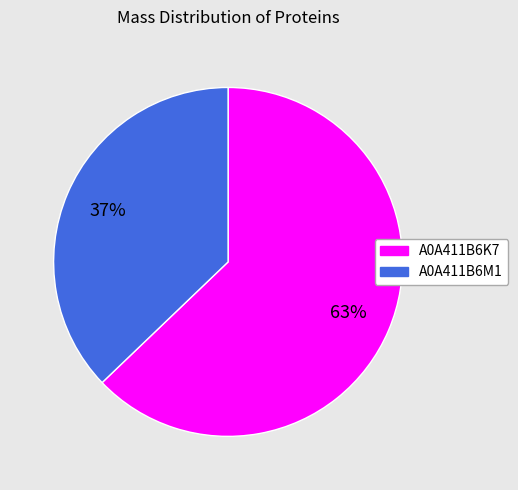

To the nearest percent, what is the average slice percentage?

50%